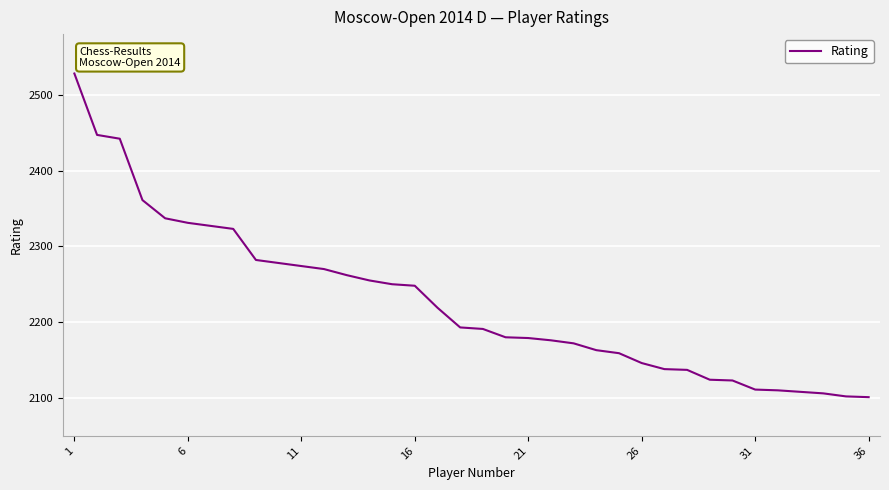

What is the maximum value shown in the chart?

2528